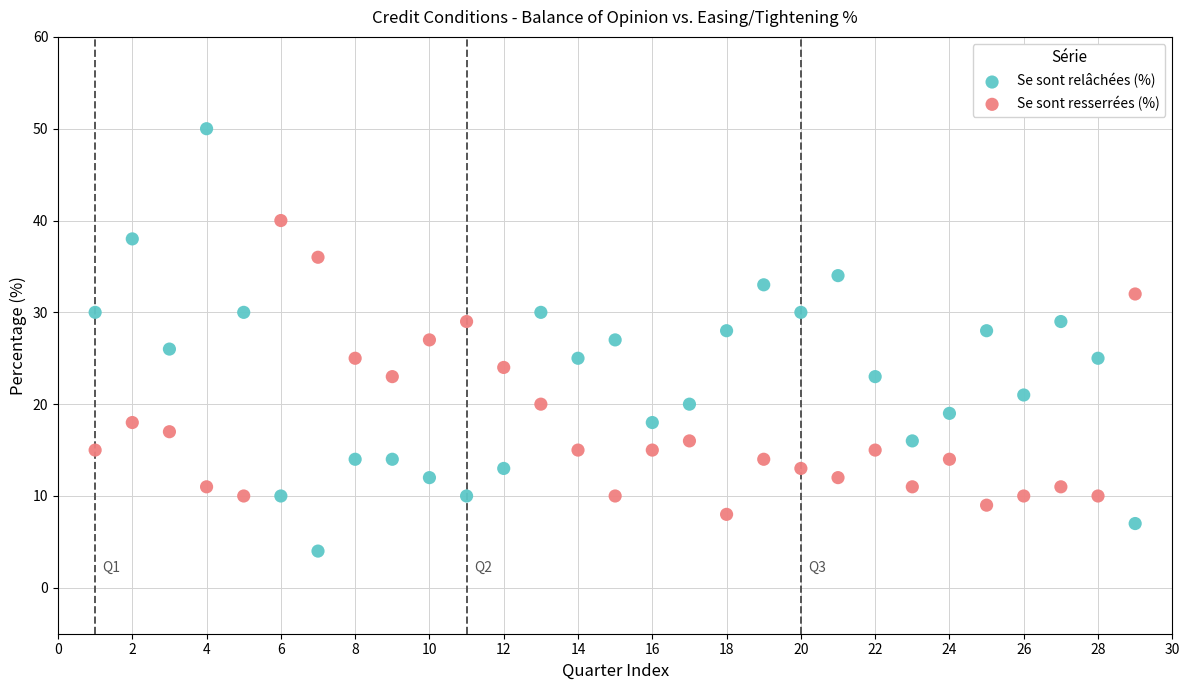

What are all the series names shown in the legend?

Se sont relâchées (%), Se sont resserrées (%)